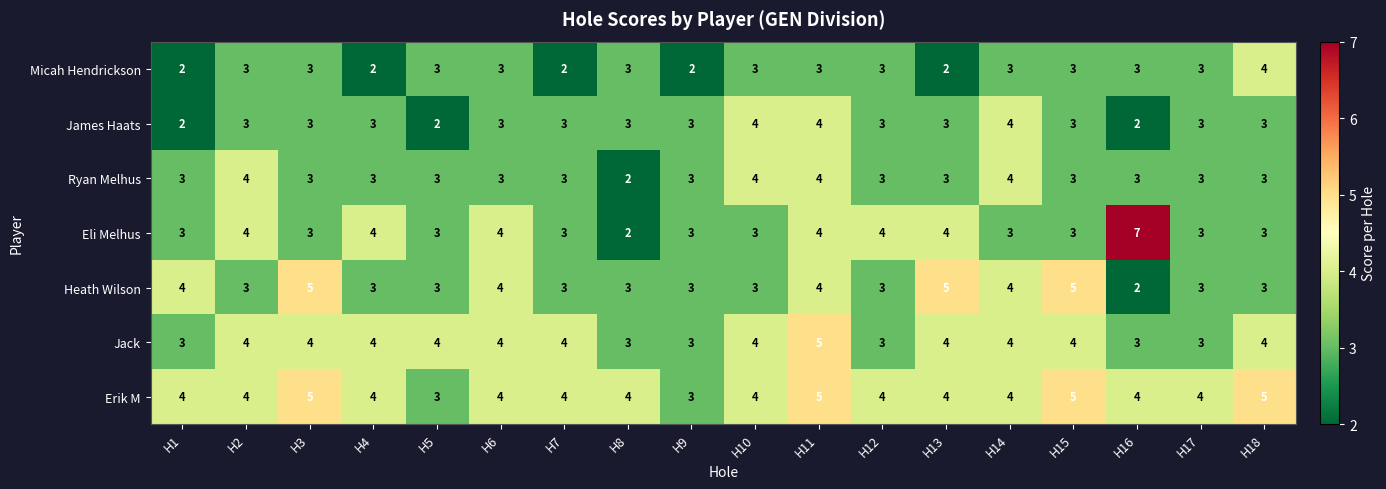

At which label does Heath Wilson first exceed 3?

H1